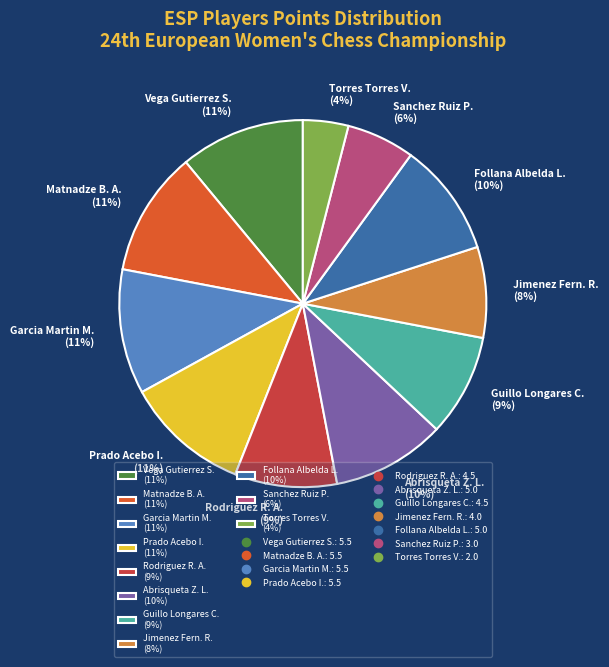

The Matnadze B. A. (11%) slice represents 1% of the pie. True or false?

False